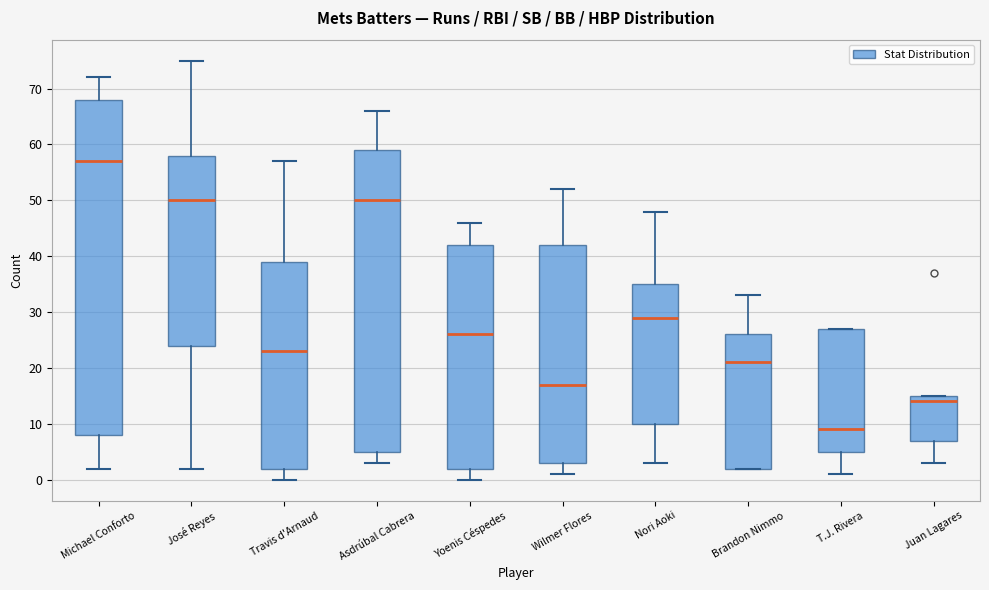

Comparing the boxes themselves (not the whiskers), which one is the tallest?

Michael Conforto